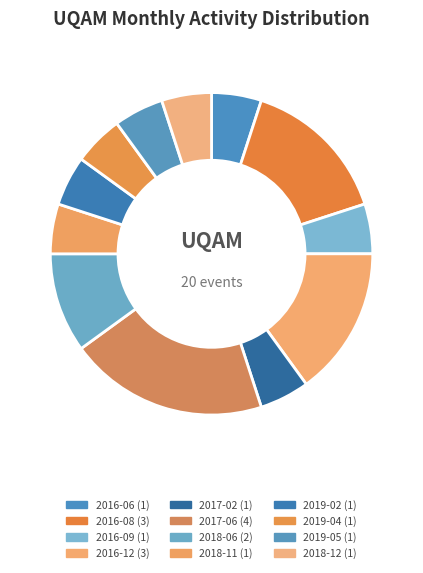

How many slices are in this pie chart?

12